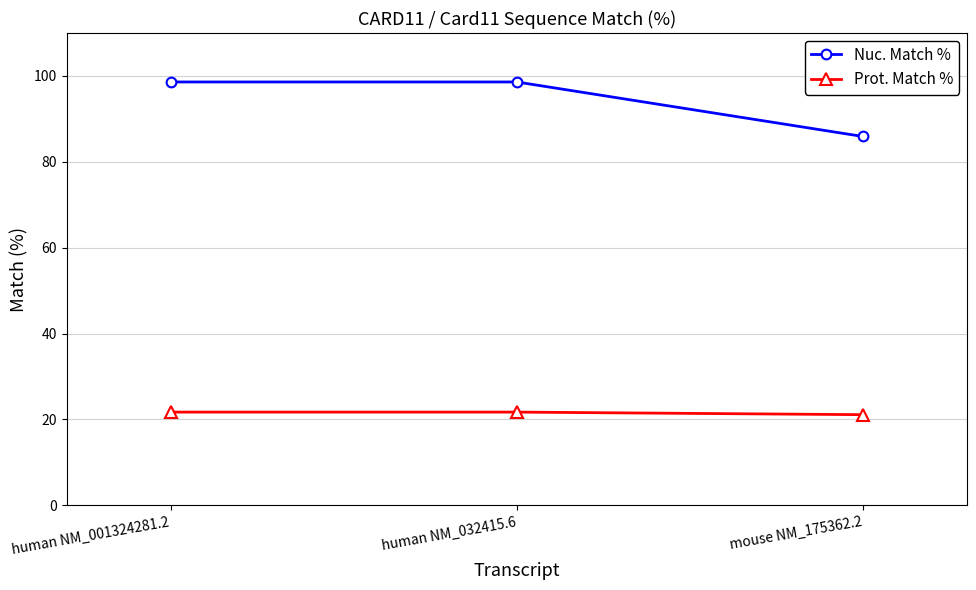

What is the label of the 1st point from the left?

human NM_001324281.2